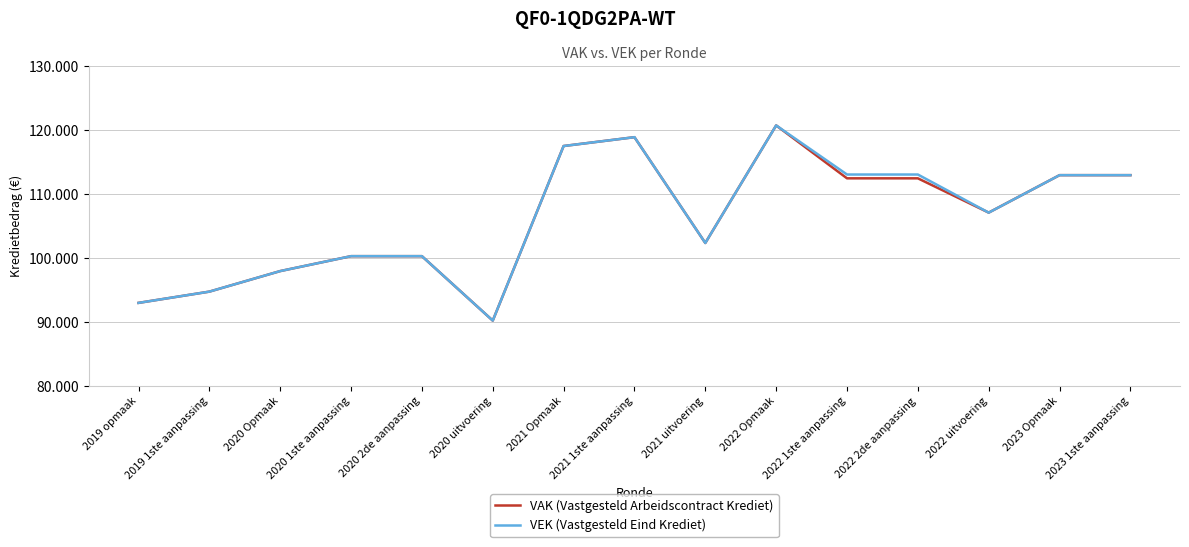

Rank the series by their maximum value, from highest to lowest.

VAK (Vastgesteld Arbeidscontract Krediet), VEK (Vastgesteld Eind Krediet)